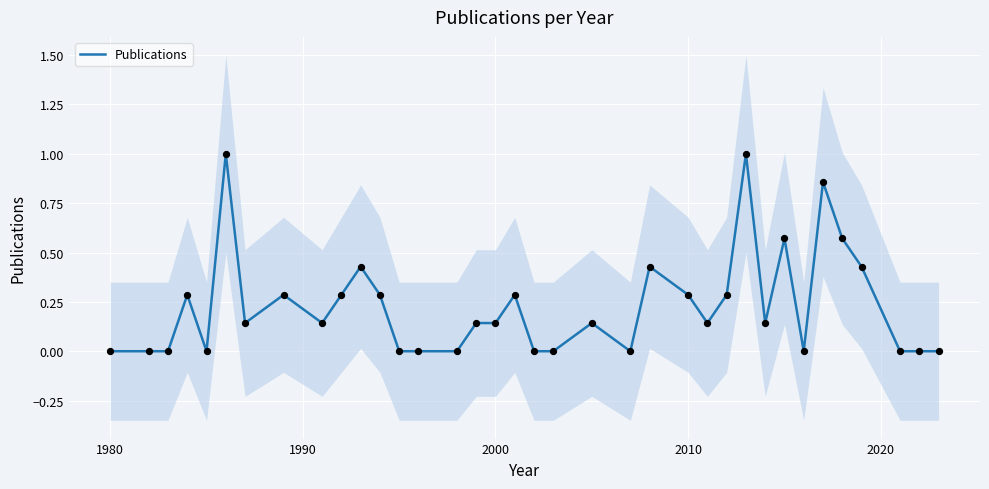

What is the maximum value for Publications?

1.0